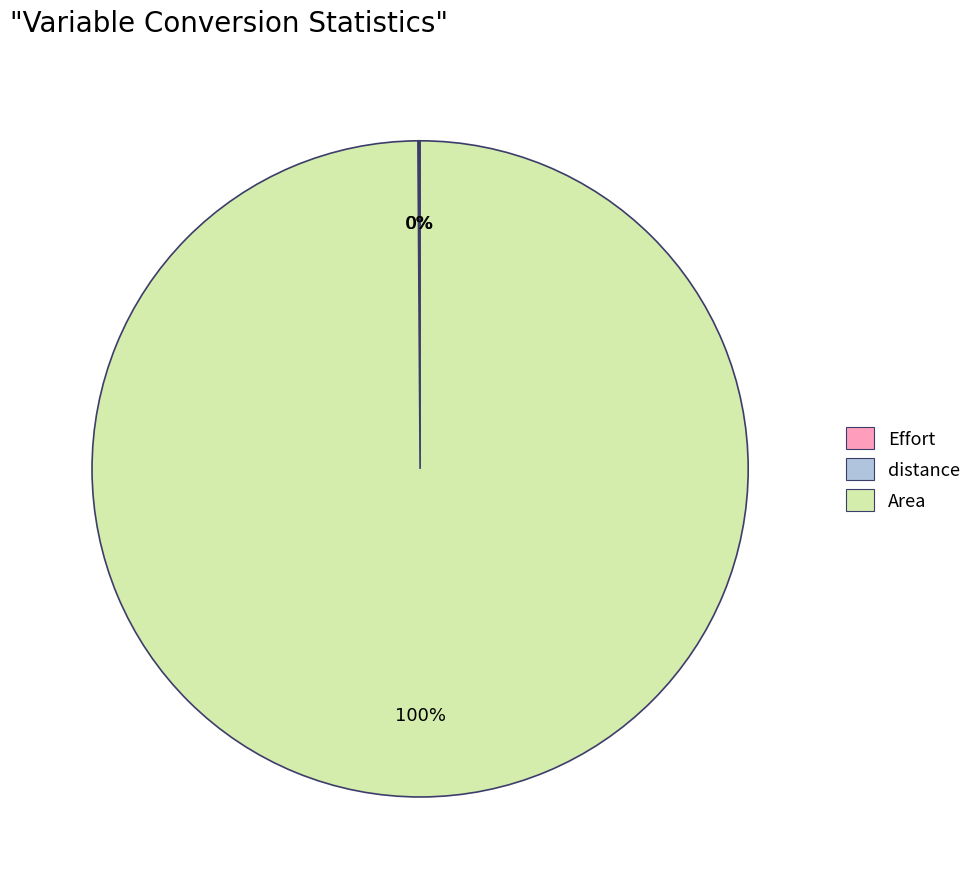

What is the largest slice in the pie chart?

Area